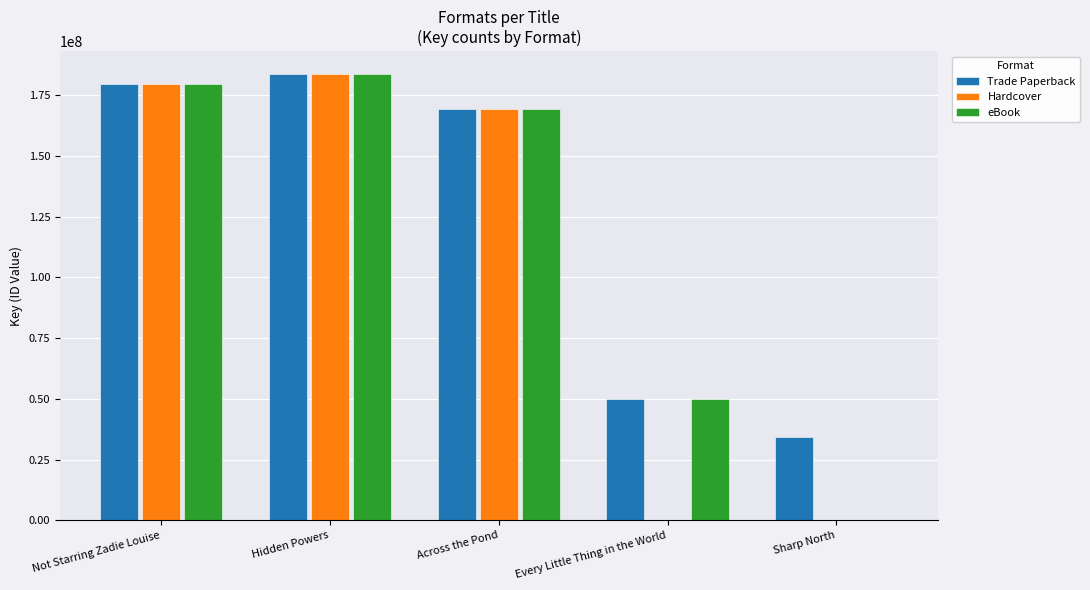

The Hardcover series shows 179677909 at Not Starring Zadie Louise. True or false?

True